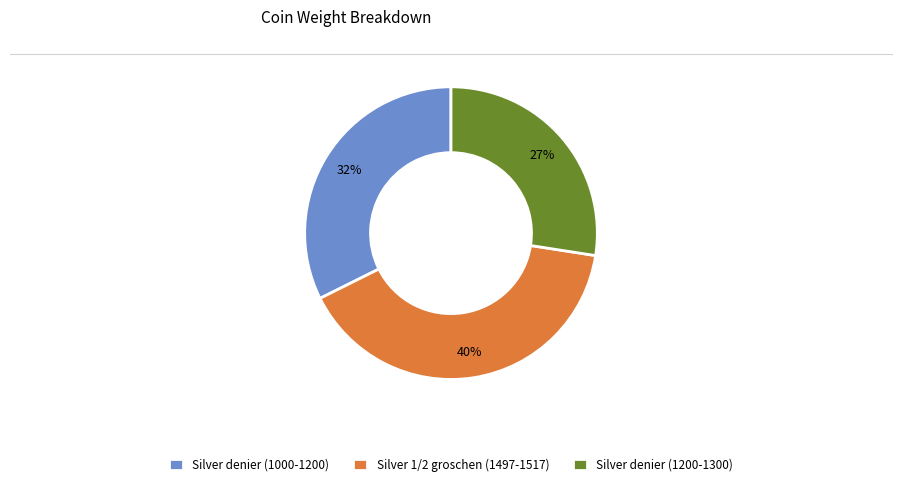

How many slices are in this pie chart?

3